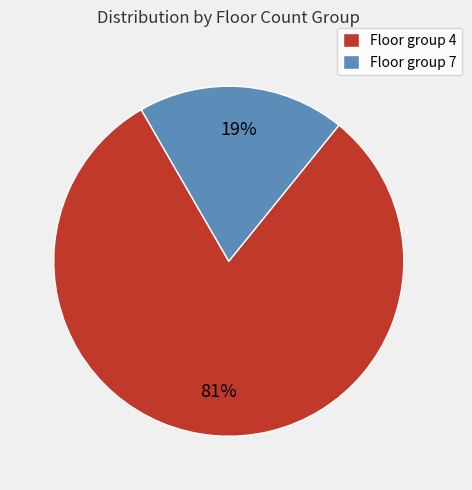

To the nearest percent, what portion does Floor group 7 represent?

19%